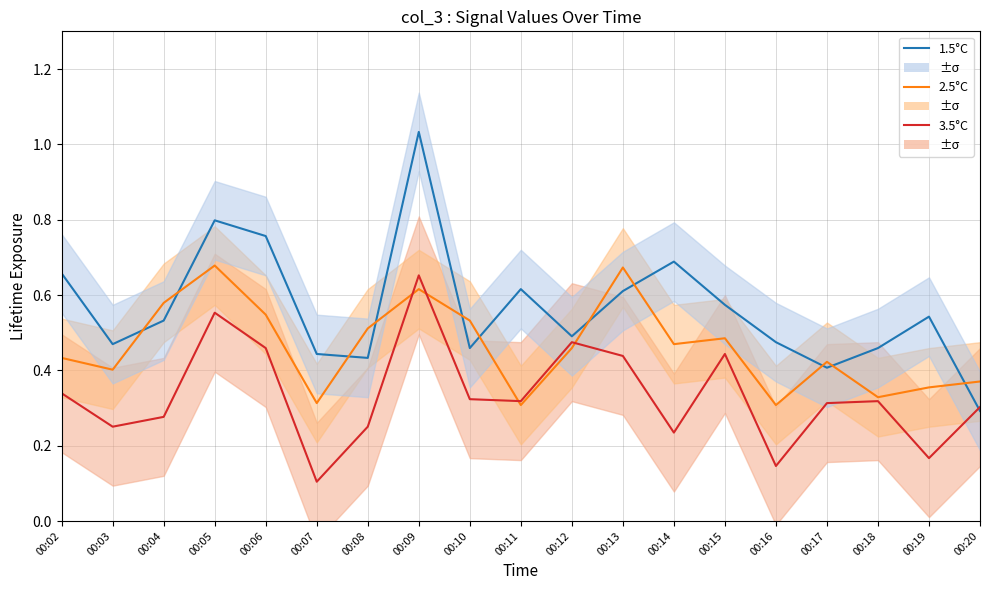

What is the value of the 1.5°C point at the 7th from the left?

0.4